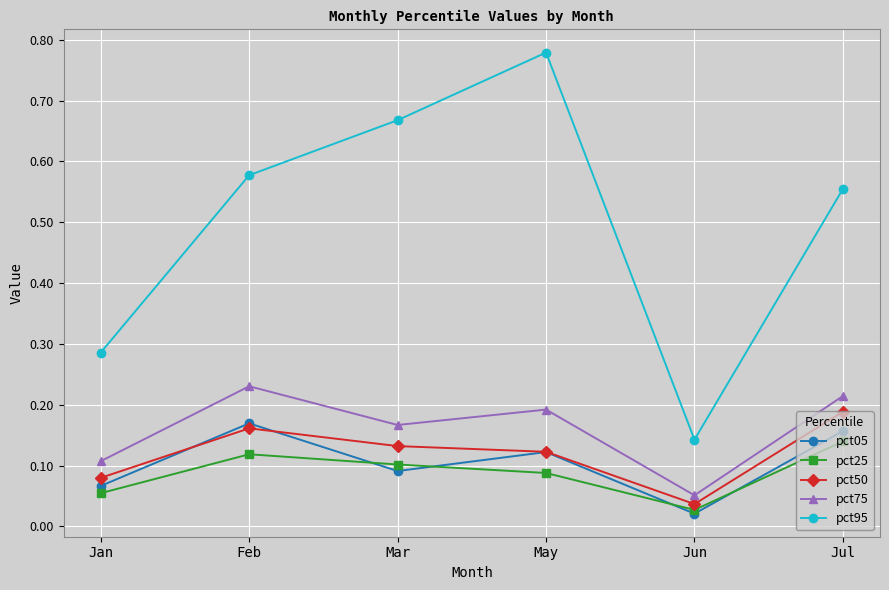

True or false: pct50 and pct25 cross at least once.

False